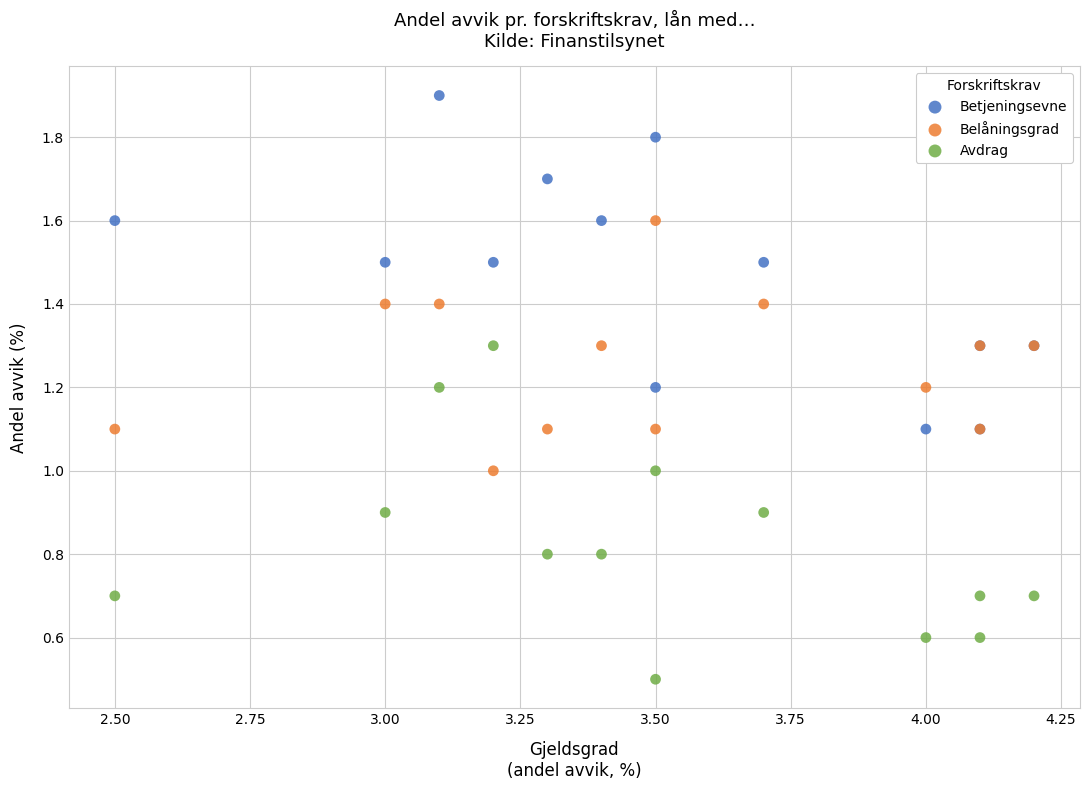

In the Avdrag series, what Y value is closest to 0?

0.5